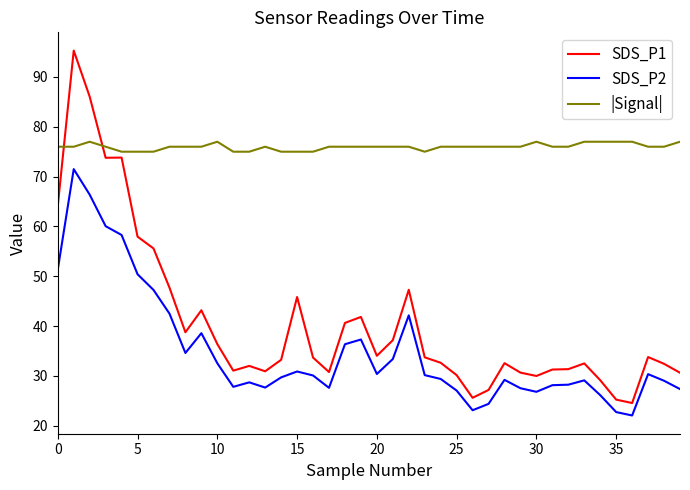

Rank the series by their maximum value, from highest to lowest.

SDS_P1, |Signal|, SDS_P2